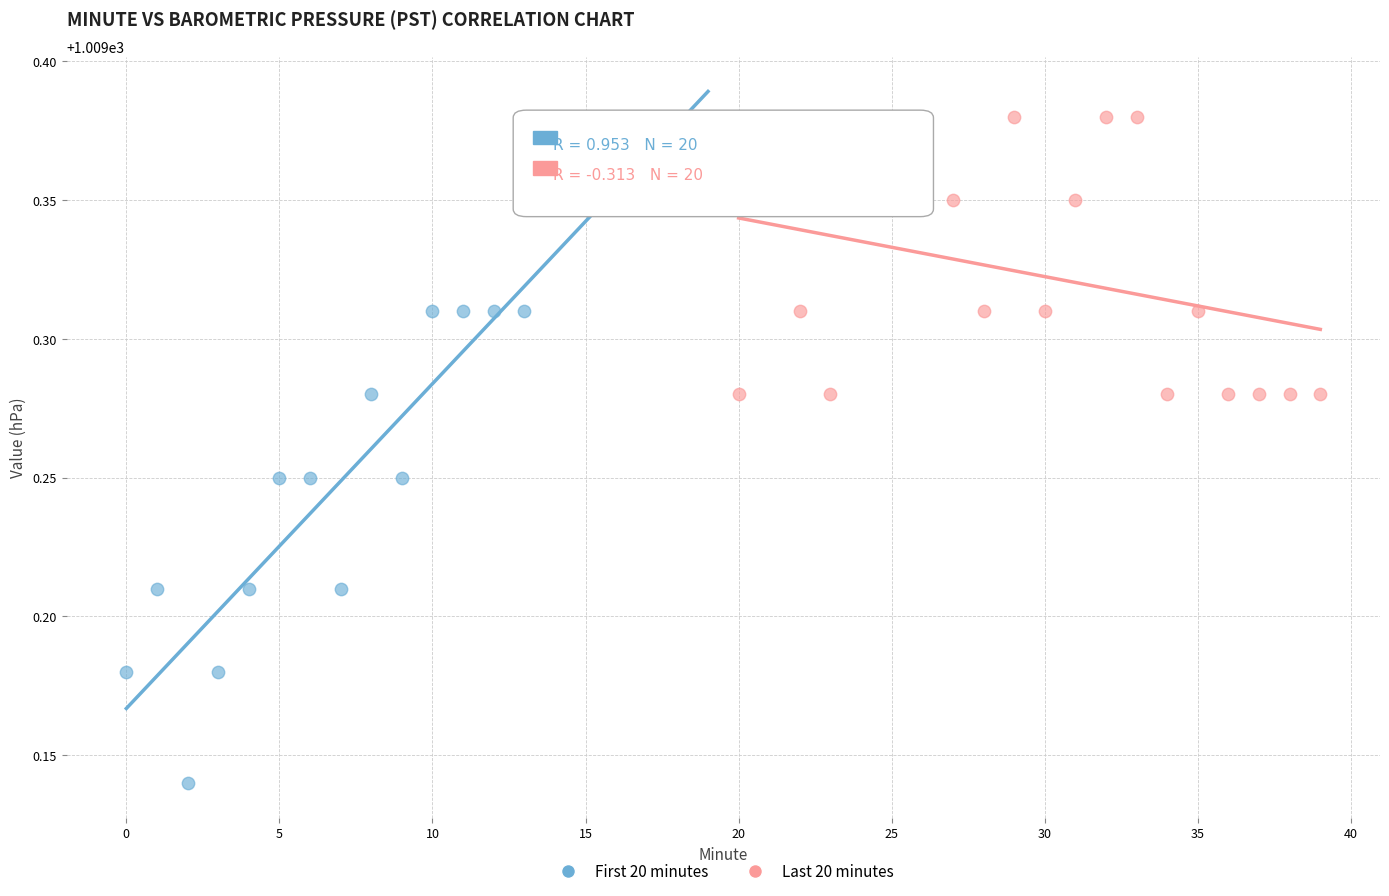

Which series has the largest Y range (max minus min)?

First 20 minutes